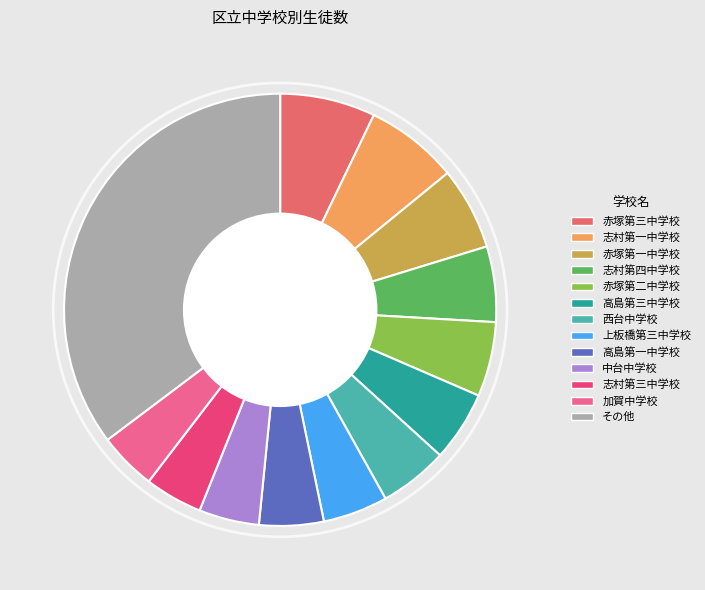

How many segments does this pie chart have?

13